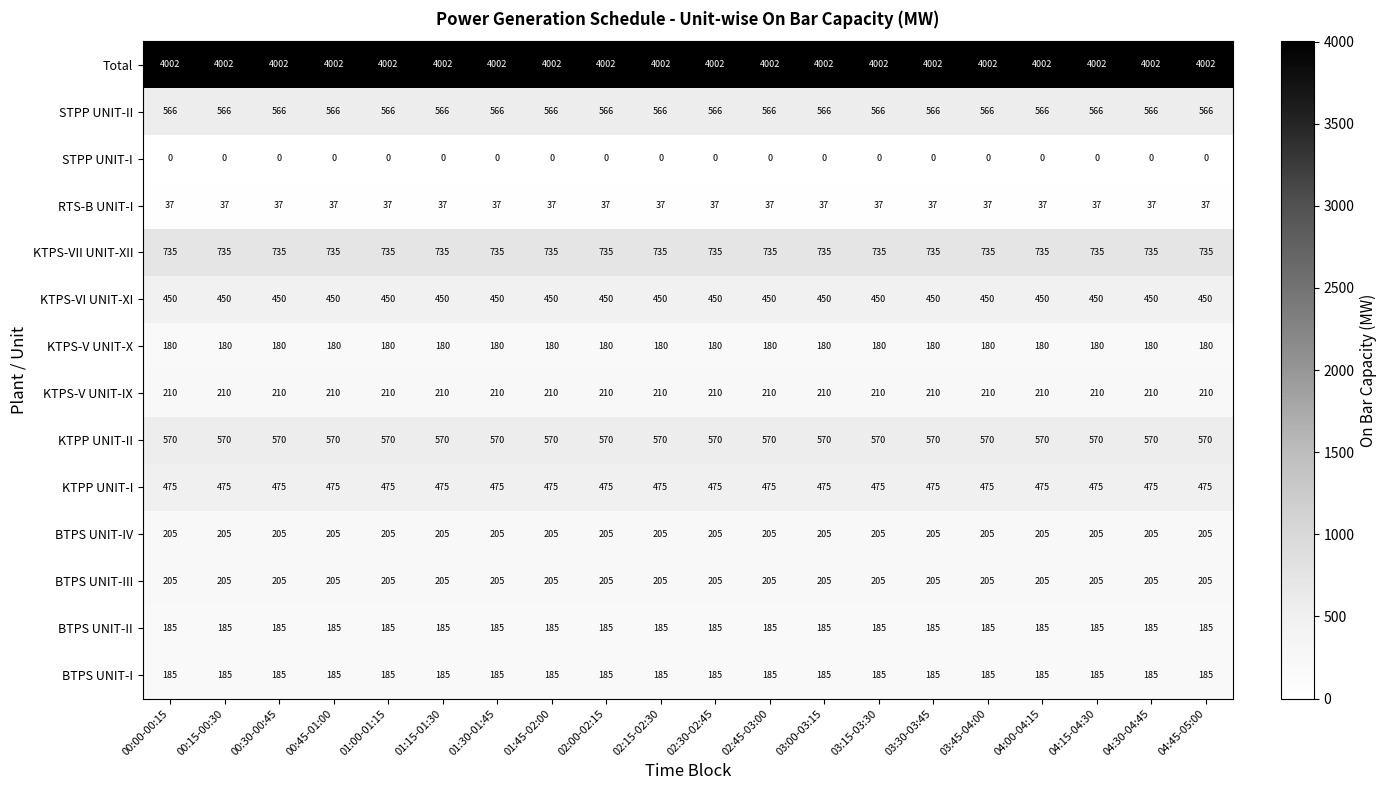

Read the BTPS UNIT-II value at 02:45-03:00.

185